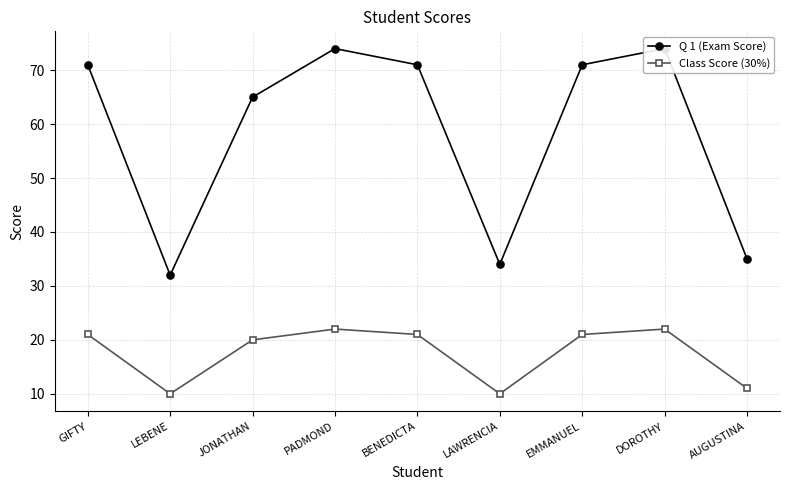

What is the sum of the Q 1 (Exam Score) values at GIFTY and LAWRENCIA?

105